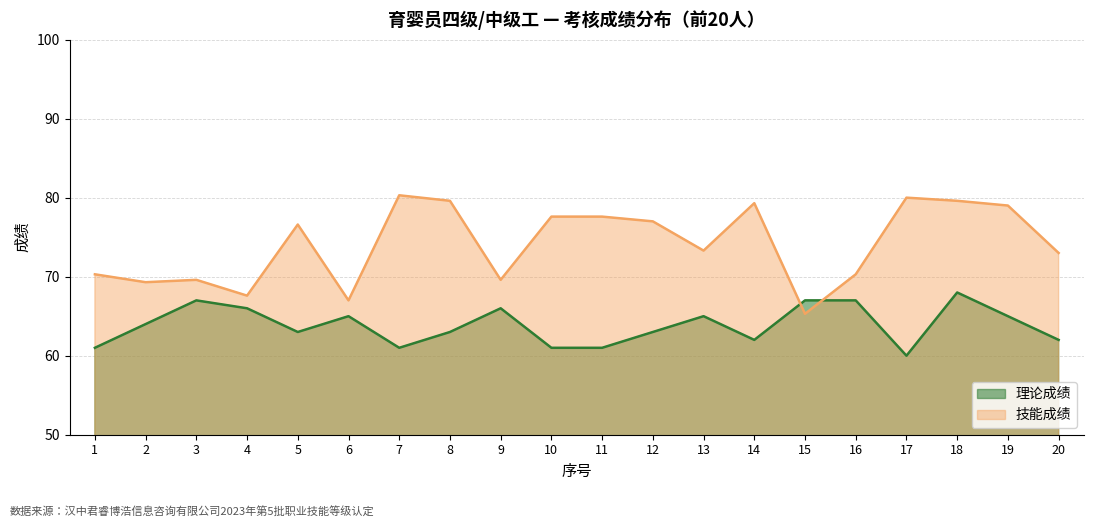

What are all the series names shown in the legend?

理论成绩, 技能成绩